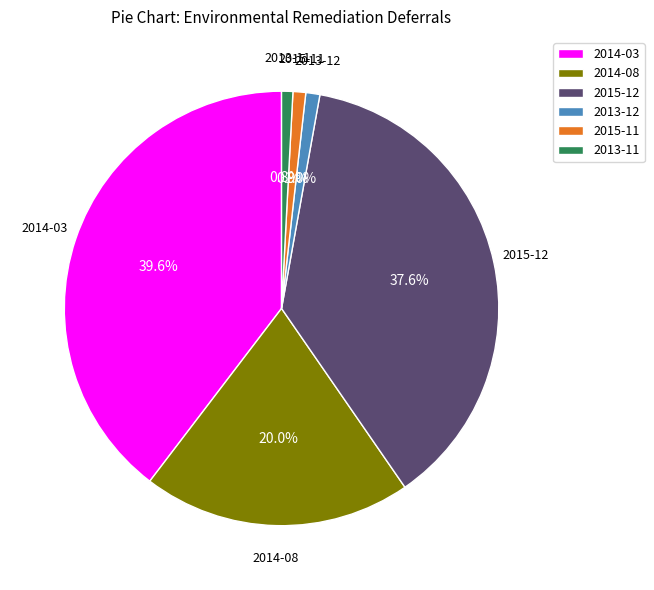

Is there a majority slice in this chart?

No